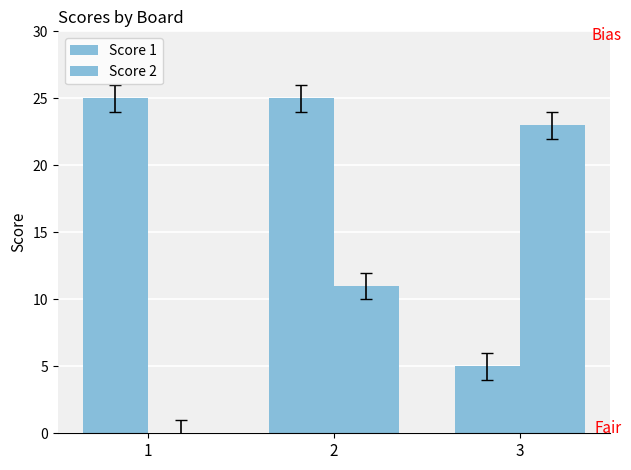

How many groups of bars are there?

3